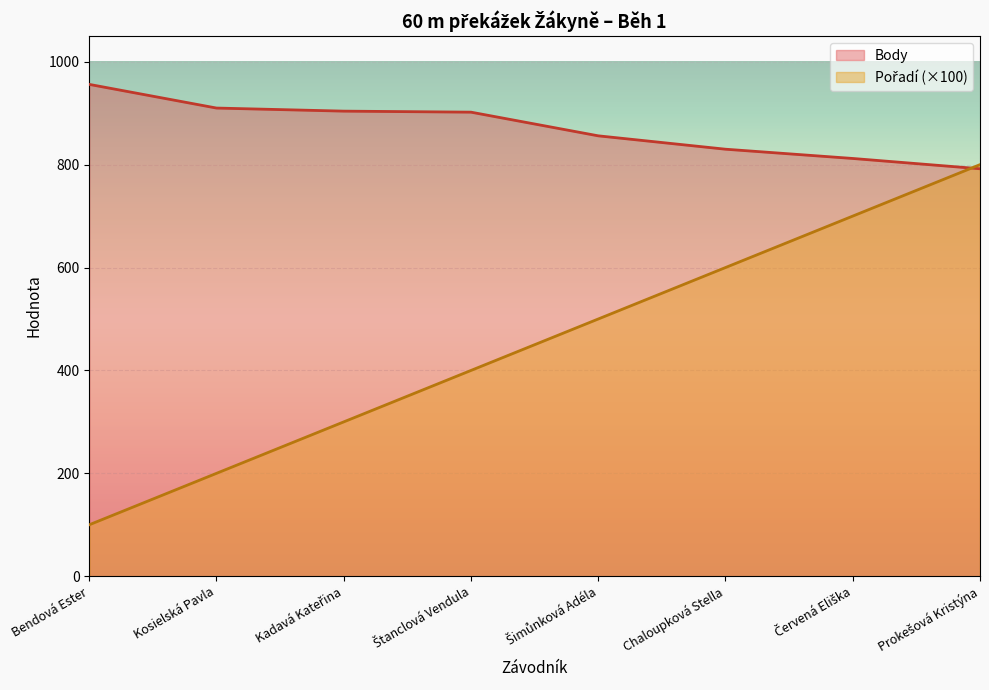

What is the highest value of the Body series?

956